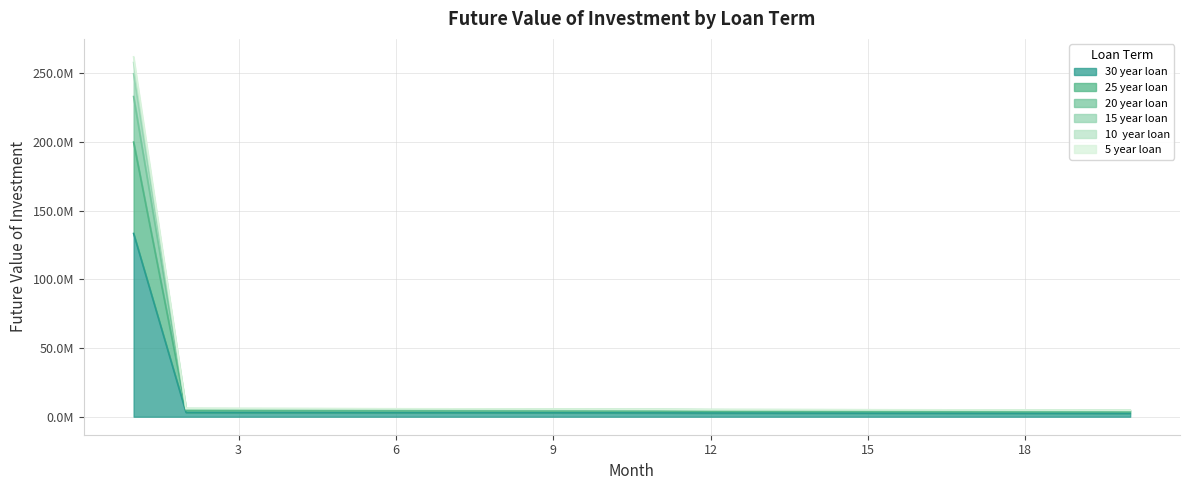

What is the smallest value displayed?

2450239.7